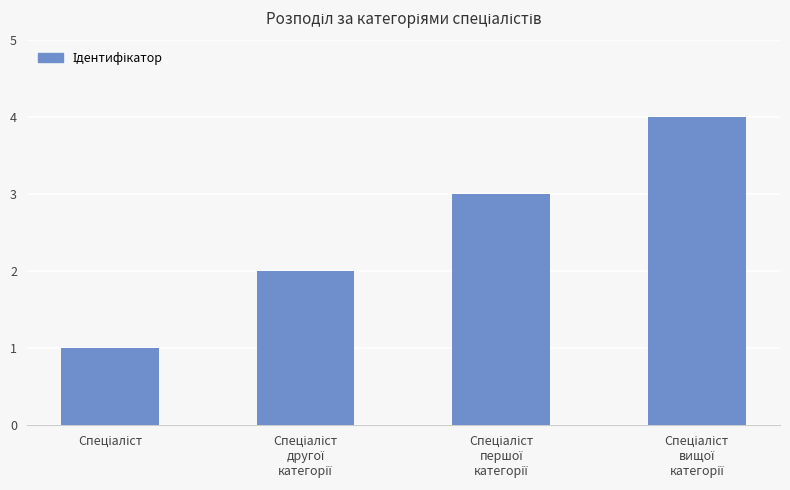

What is the maximum value shown in the chart?

4